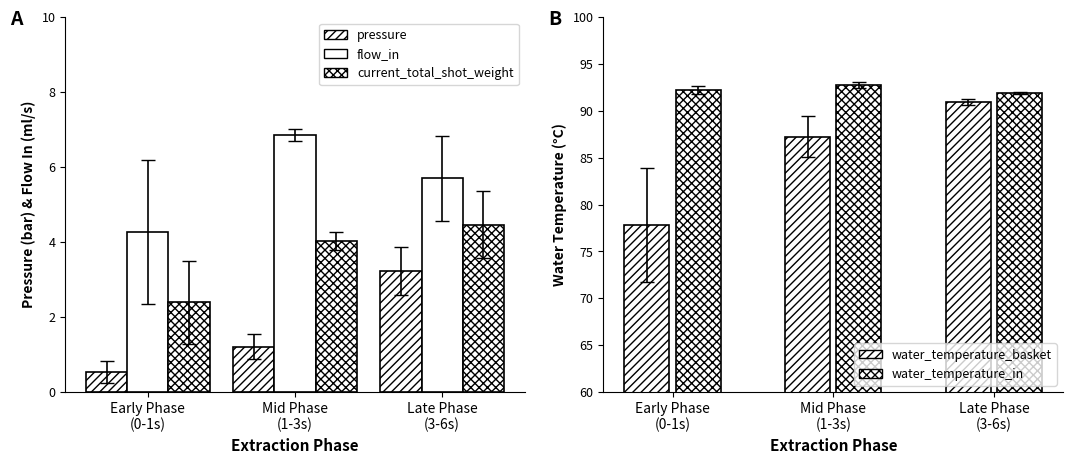

Does the chart contain stacked bars?

No